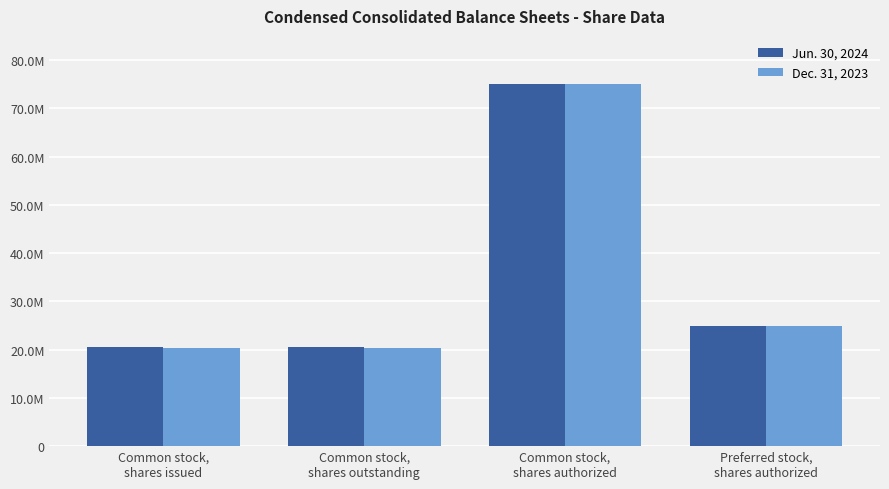

What are all the series names shown in the legend?

Jun. 30, 2024, Dec. 31, 2023